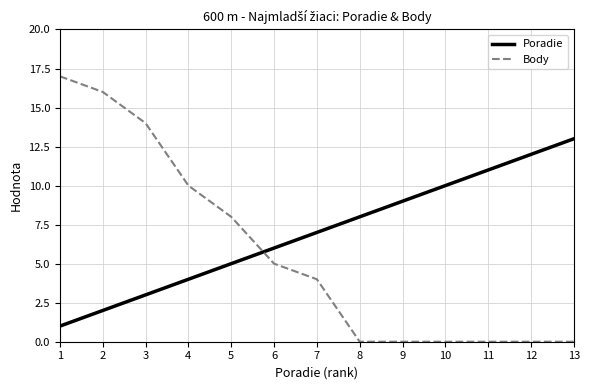

List the labels in order of Poradie value, largest first.

13, 12, 11, 10, 9, 8, 7, 6, 5, 4, 3, 2, 1